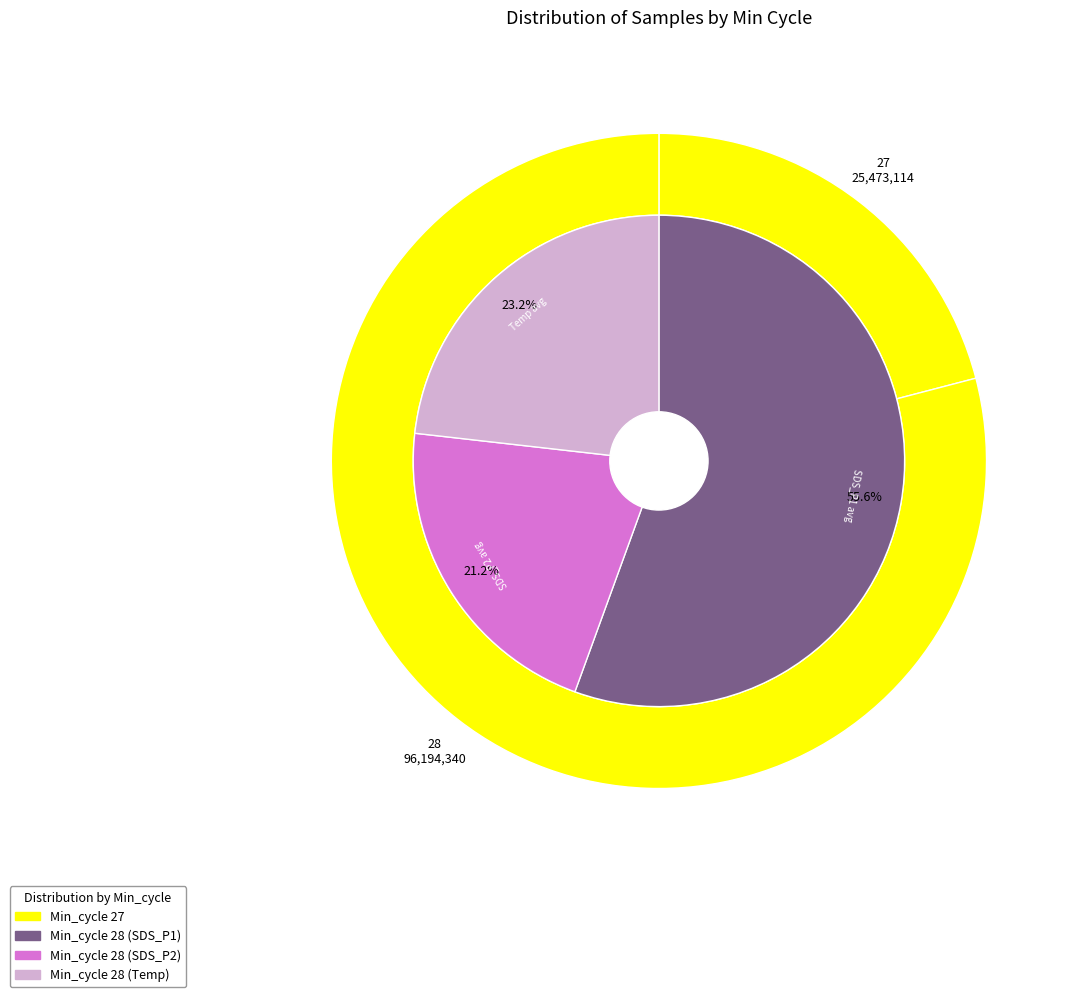

To the nearest percent, what is the average slice percentage?

20%